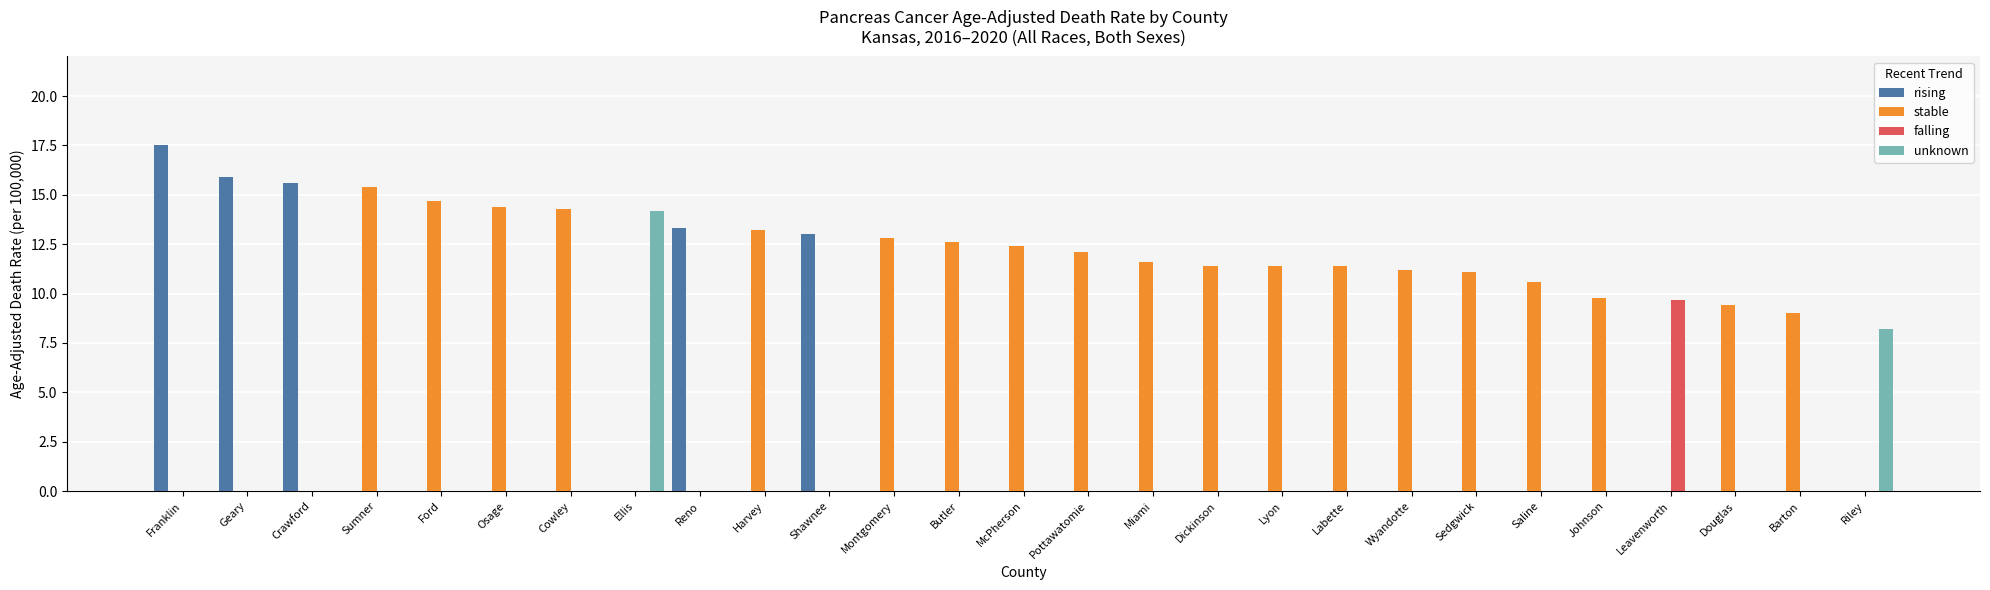

What is the sum of the stable values at Barton and Saline?

19.6